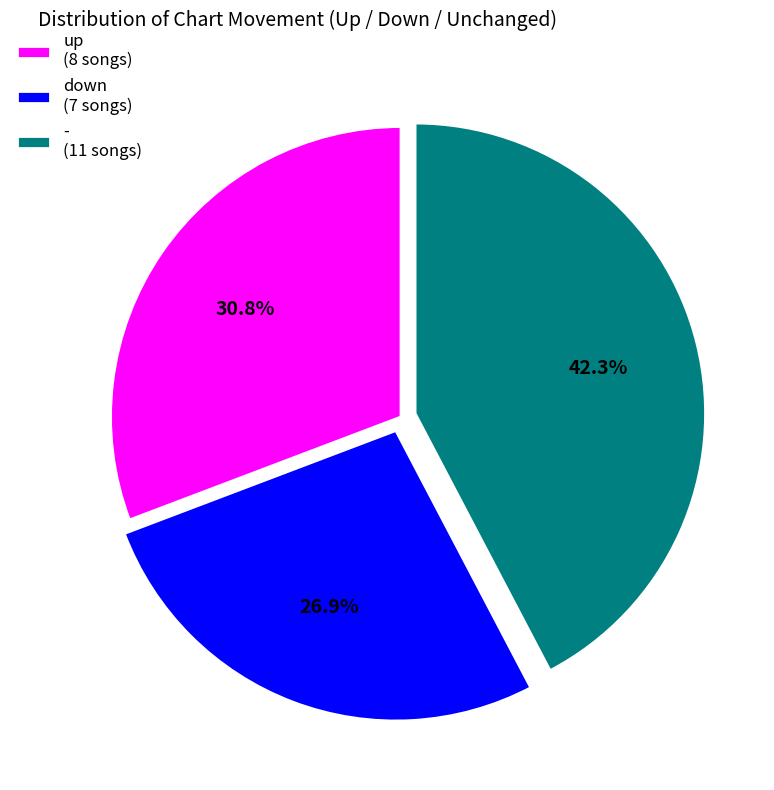

Rank the categories by value from highest to lowest.

-, up, down